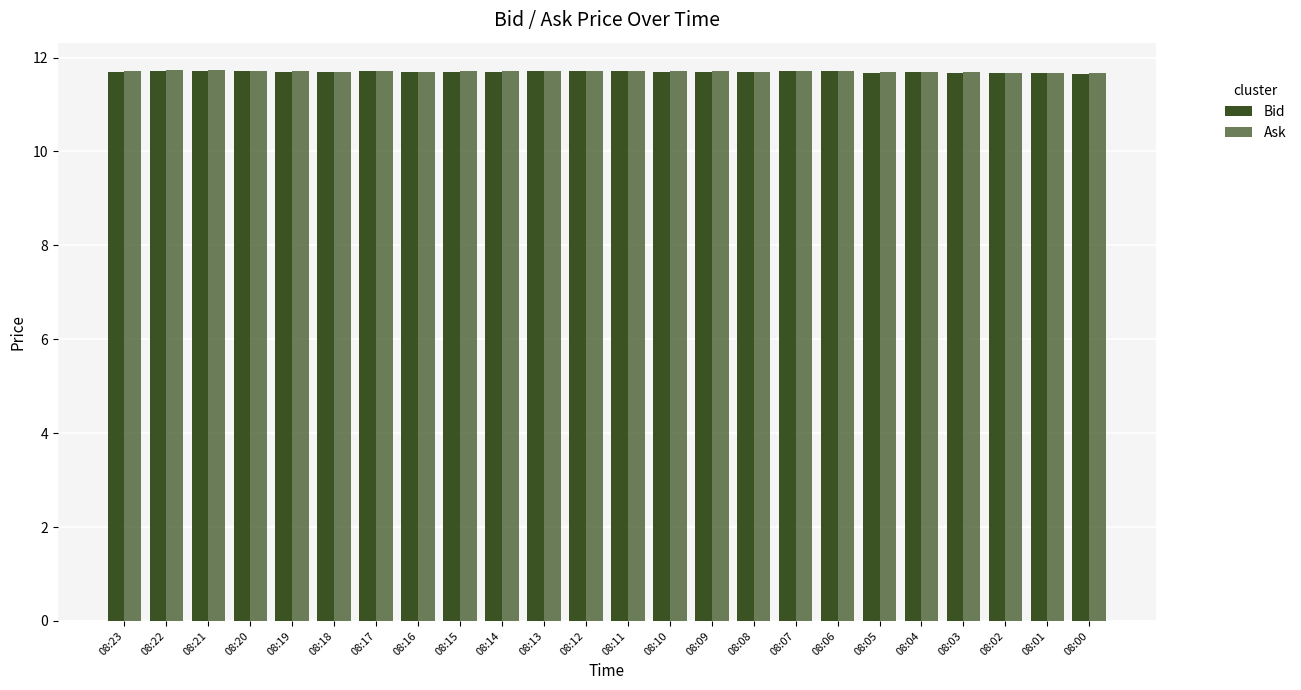

Which series changed the most between 08:22 and 08:13?

Bid